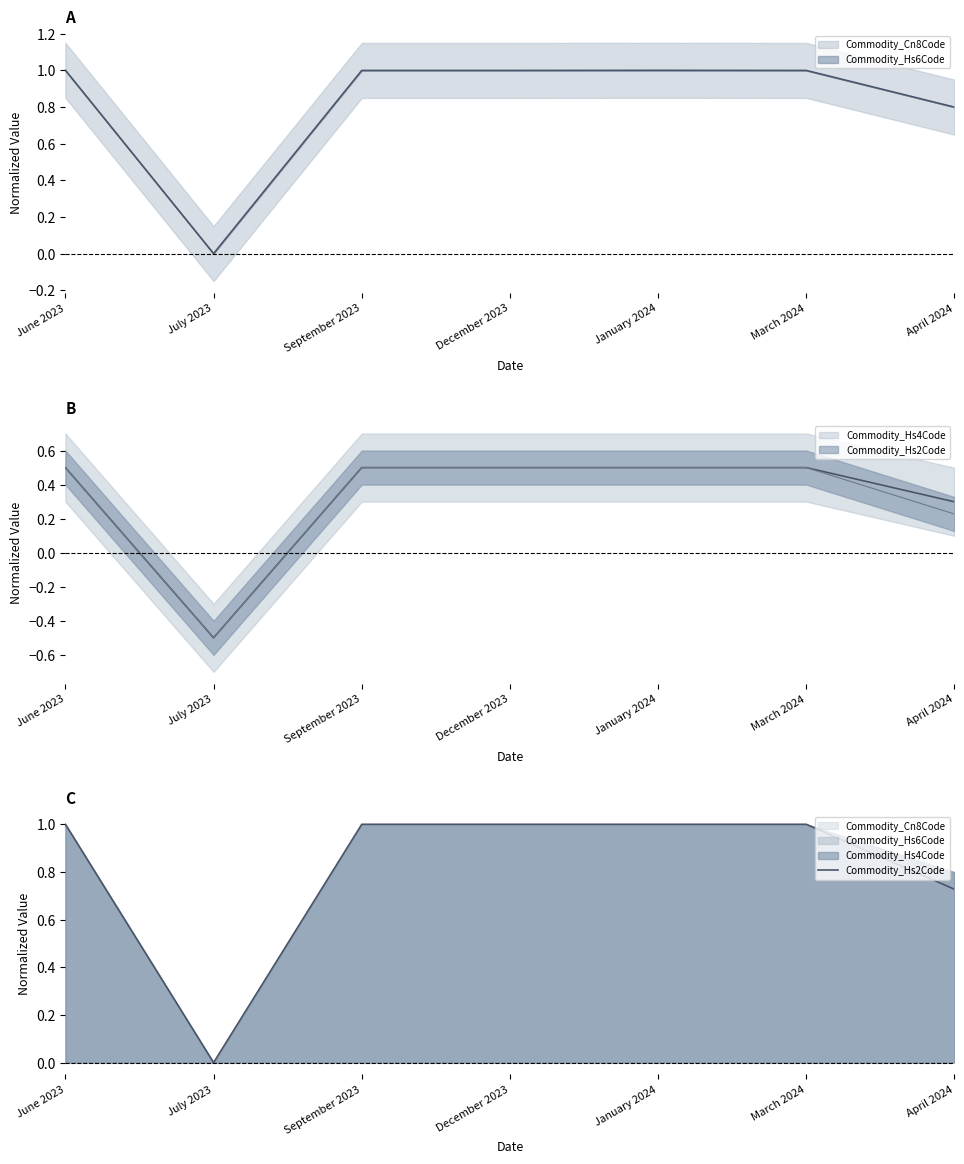

What is the average value?

0.8